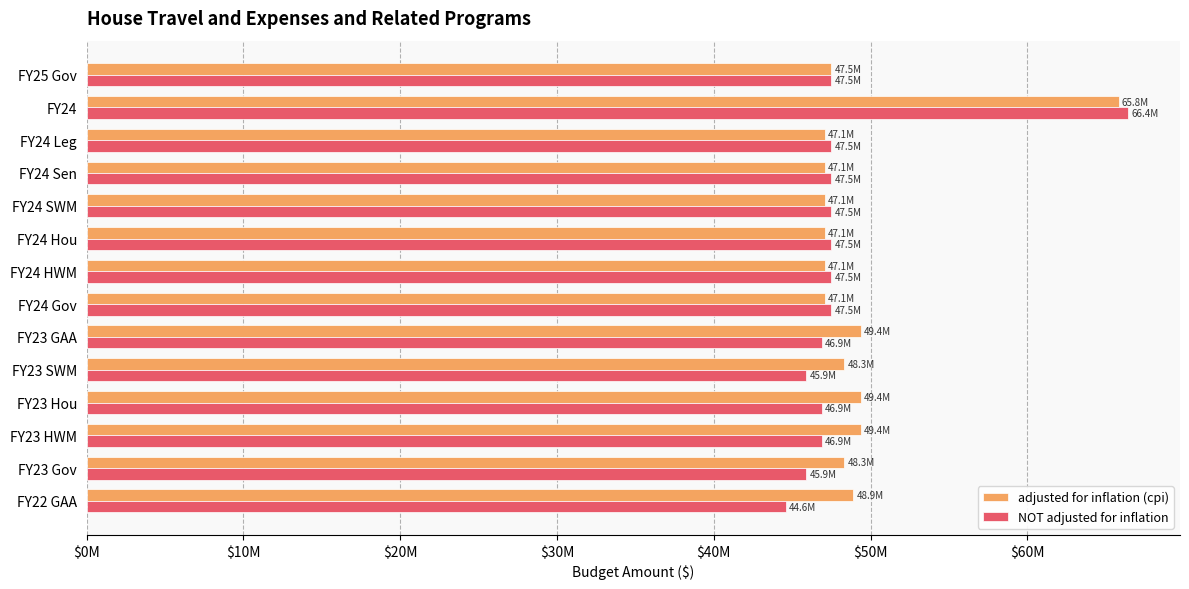

What are all the series names shown in the legend?

adjusted for inflation (cpi), NOT adjusted for inflation